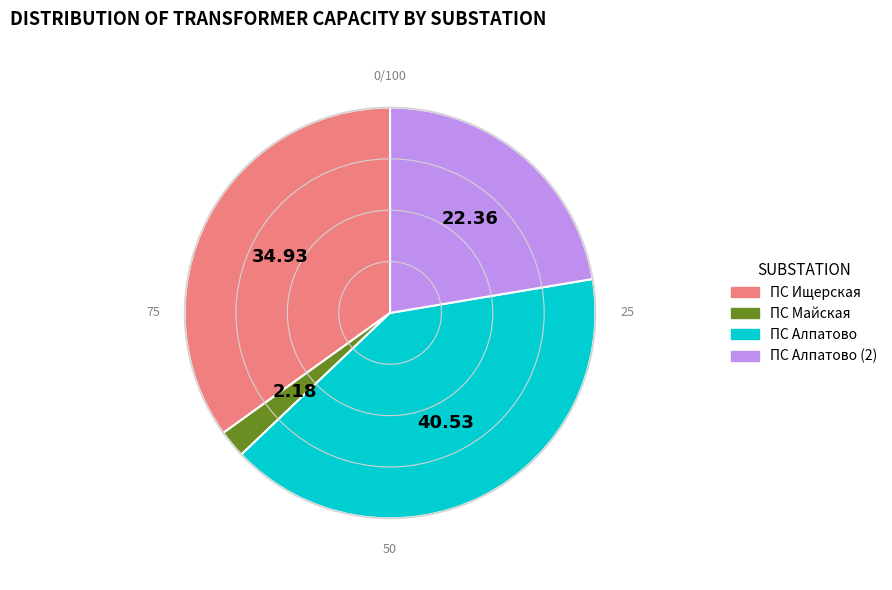

Does any single category account for the majority?

No